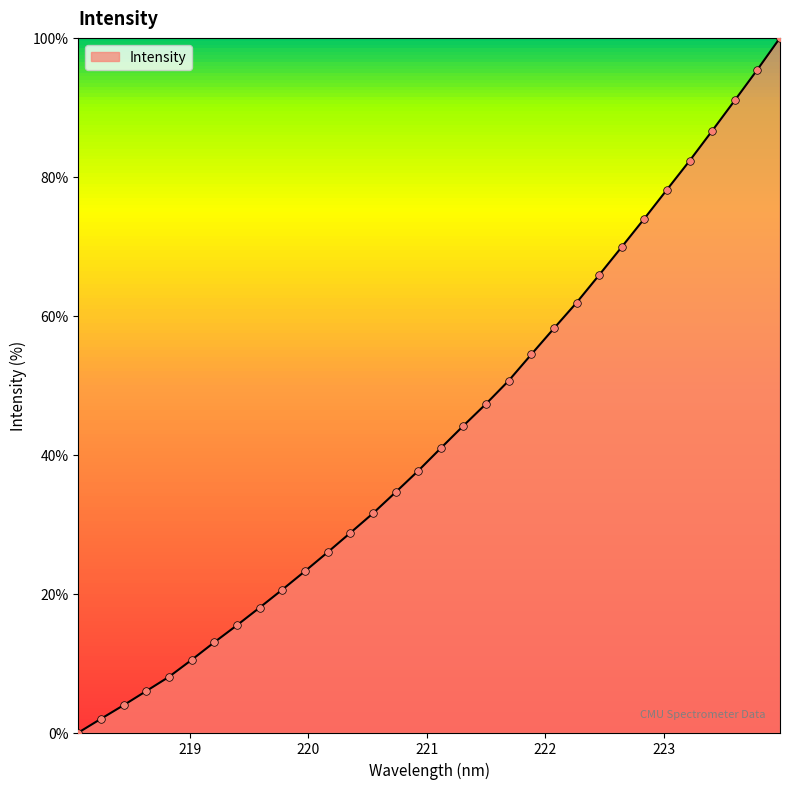

What is the maximum value shown in the chart?

100.0